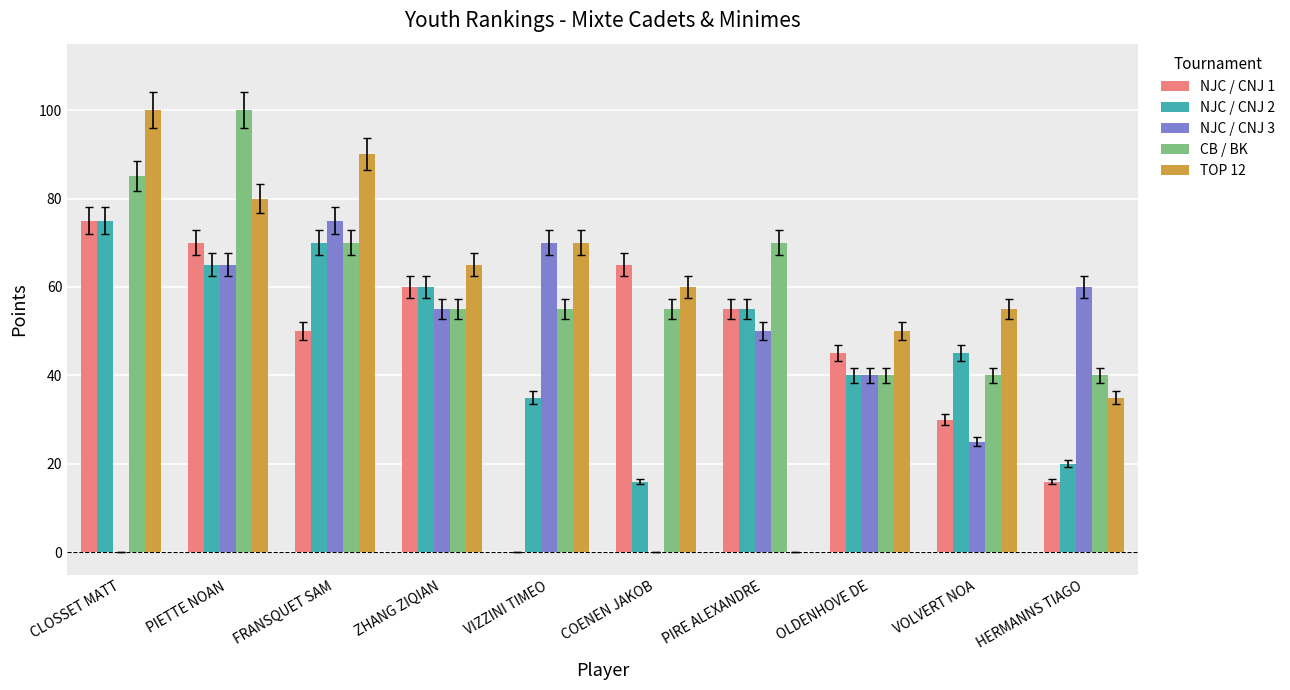

Which series changed the most between PIRE ALEXANDRE and OLDENHOVE DE?

TOP 12